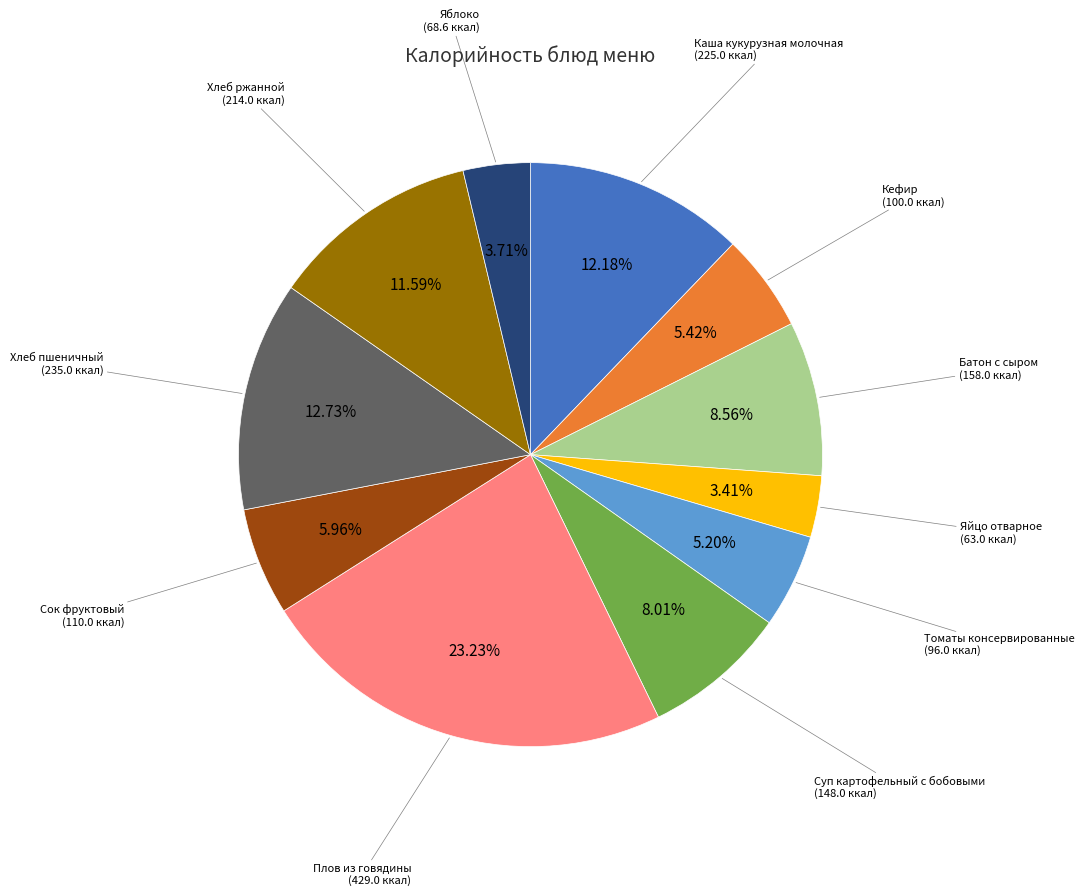

How many slices are in this pie chart?

11